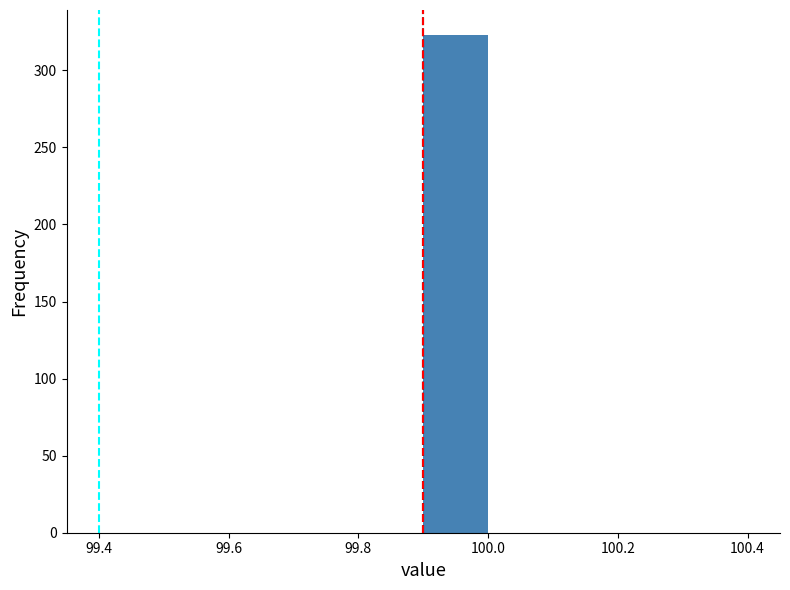

Which range on the x-axis has the tallest bar?

99.9 to 100.0